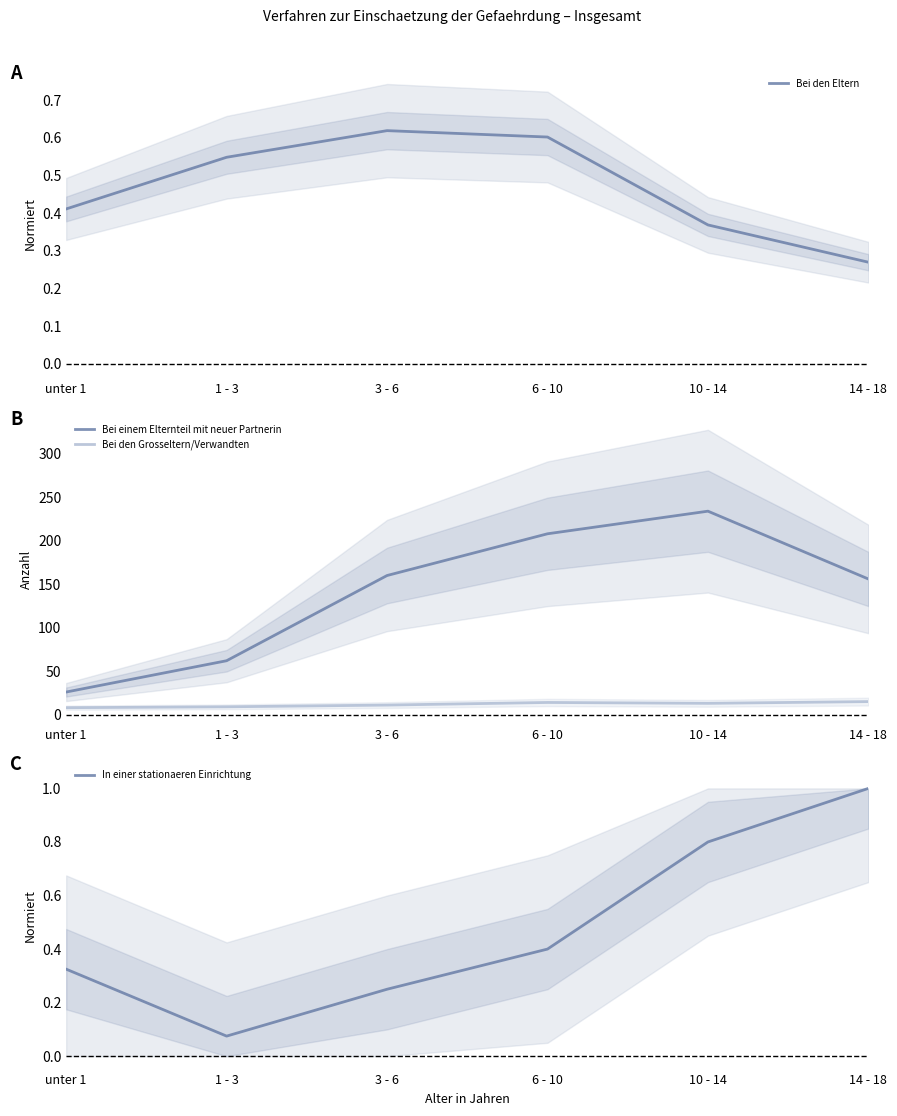

What is the label of the 5th point from the right?

1 - 3